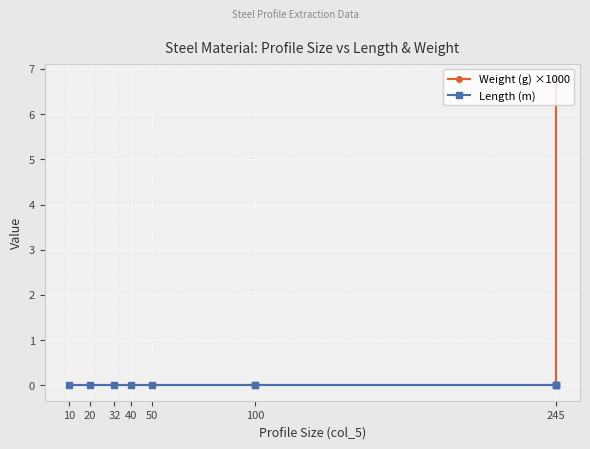

List the series in order of their overall mean, highest first.

Weight (g) ×1000, Length (m)